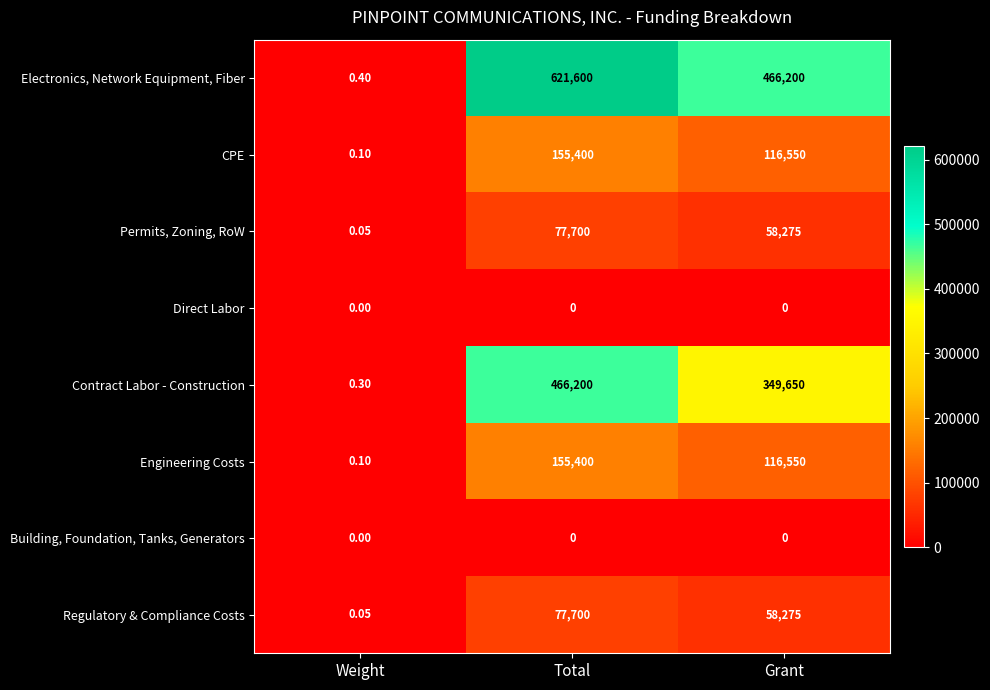

Which series changed the most between Total and Grant?

Electronics, Network Equipment, Fiber